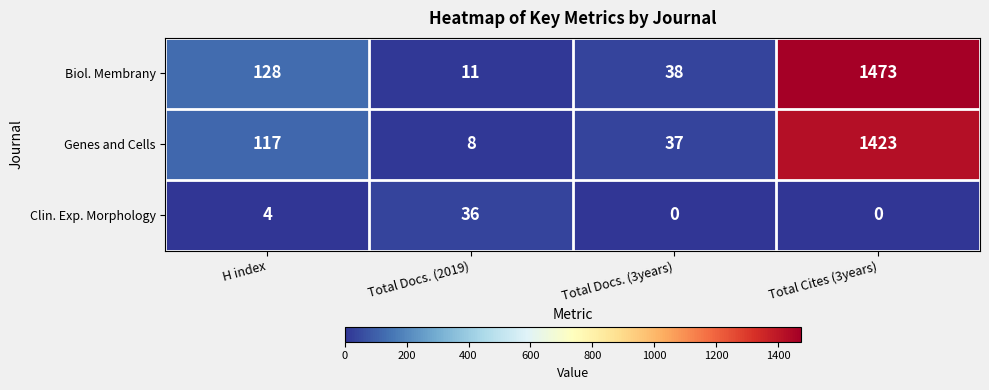

What is the difference between the Biol. Membrany values at Total Docs. (3years) and H index?

90